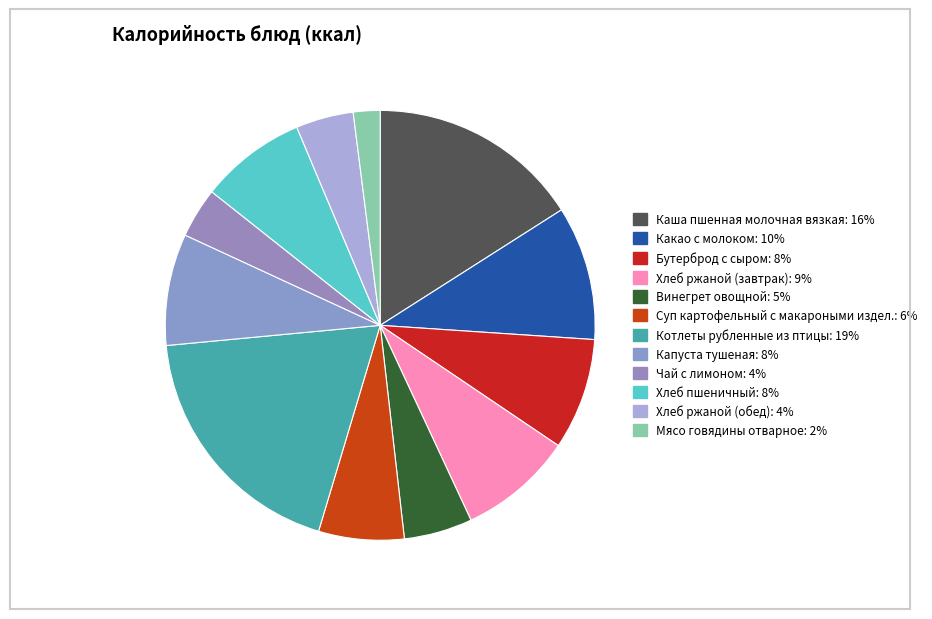

What is the ratio of the value at Суп картофельный с макароными издел. to the value at Котлеты рубленные из птицы?

0.3